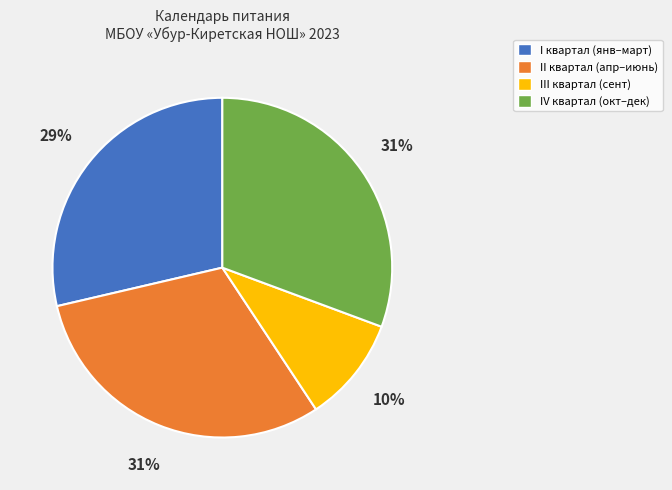

Approximately how many times larger is the value at III квартал (сент) compared to IV квартал (окт–дек)?

0.3